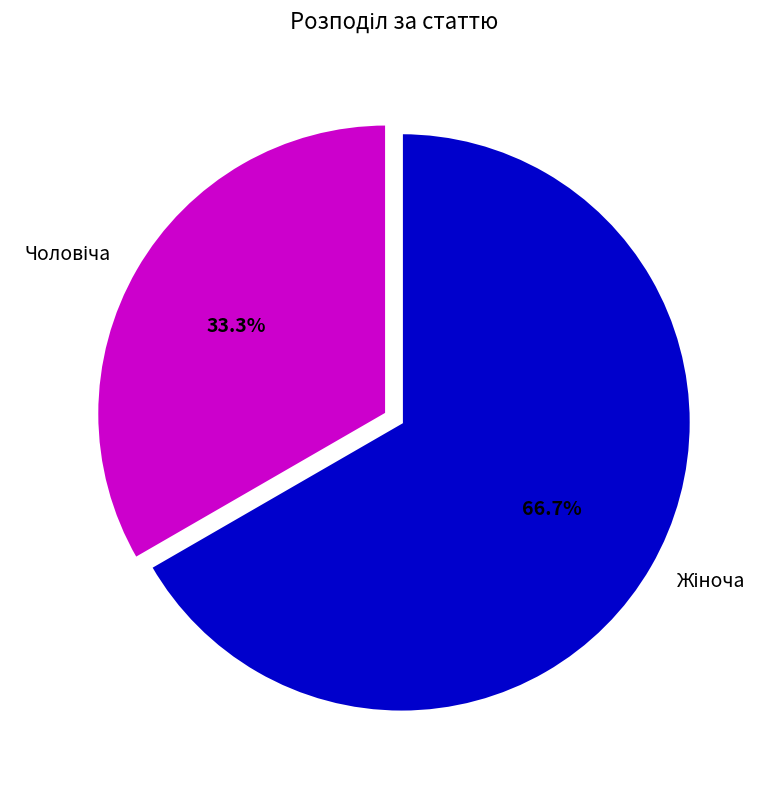

Is there any slice that represents more than half of the pie?

Yes